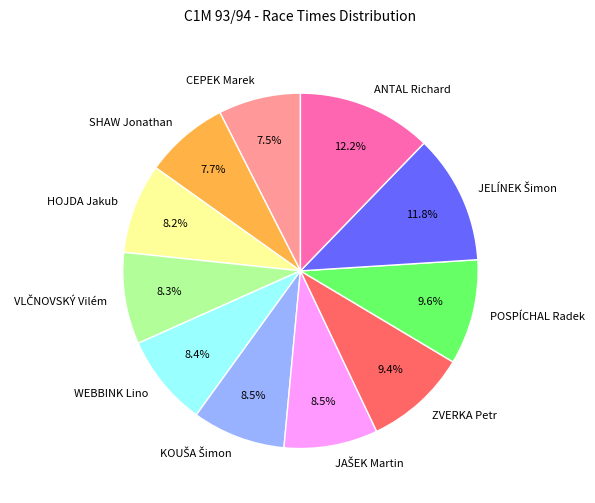

Is there a majority slice in this chart?

No